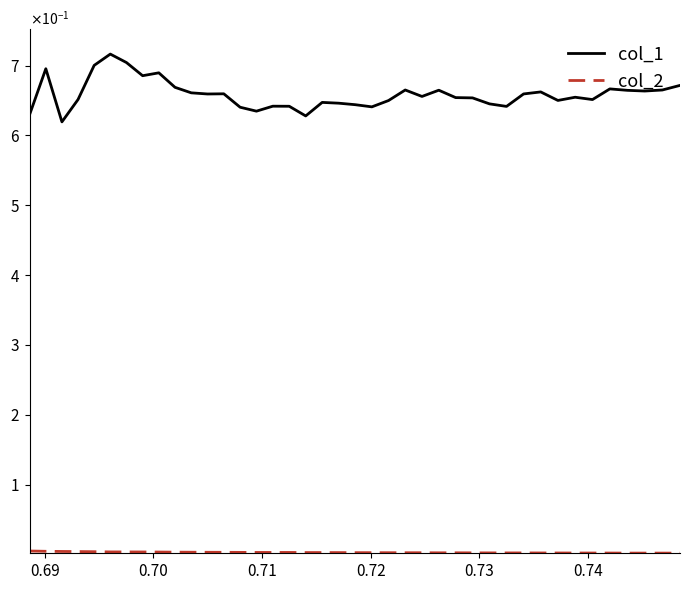

What is the average value of the col_1 series?

0.7